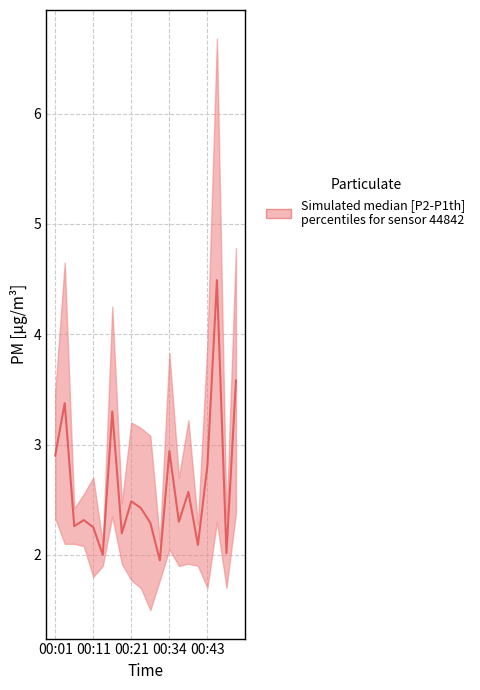

How many distinct data groups are displayed?

1